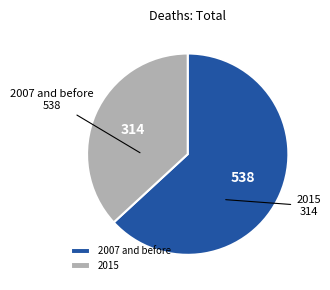

Is it true that 2015 is 37% of the pie?

True